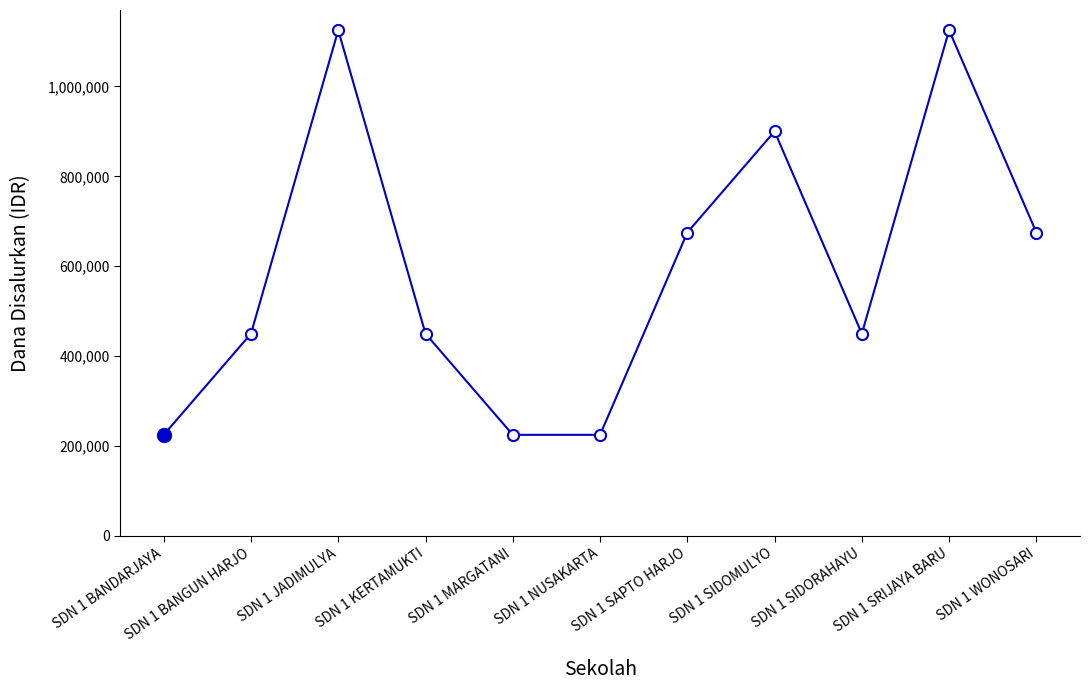

What is the minimum value shown in the chart?

225000